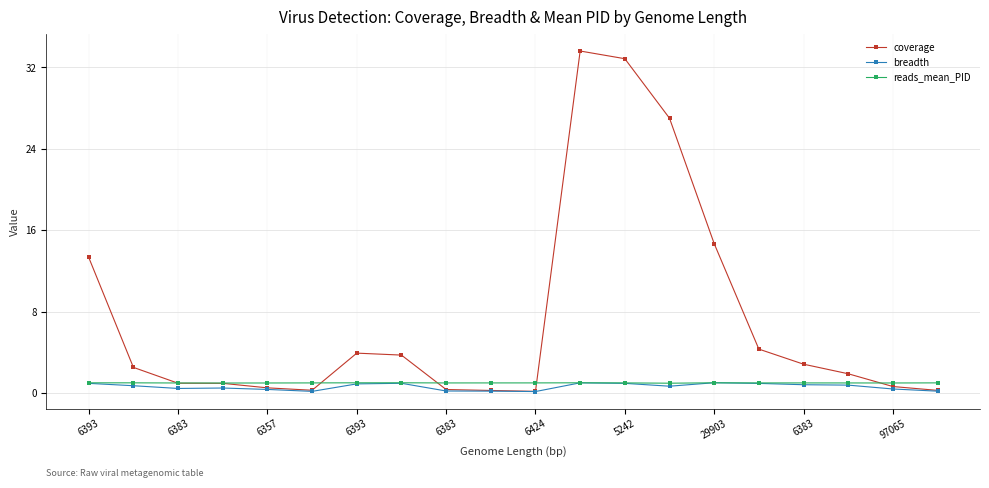

In reads_mean_PID, how many points are lower than both neighbors (excluding endpoints)?

5